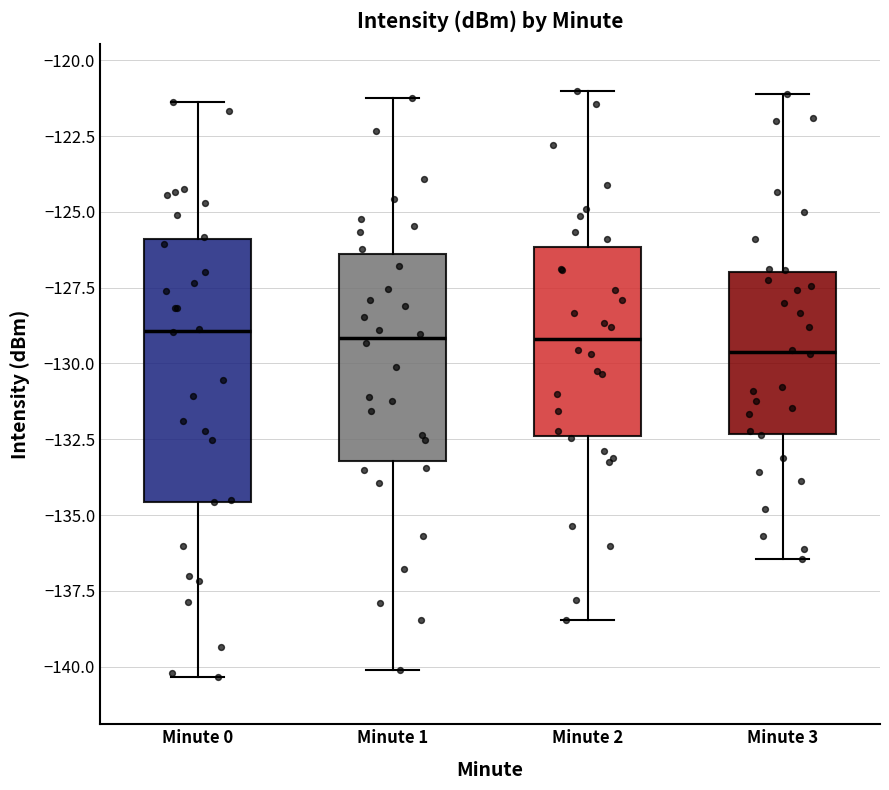

Where does the median line of the box for Minute 1 sit on the y-axis? The values are not printed on the chart, so give them approximately, as read against the axis.

-129.0